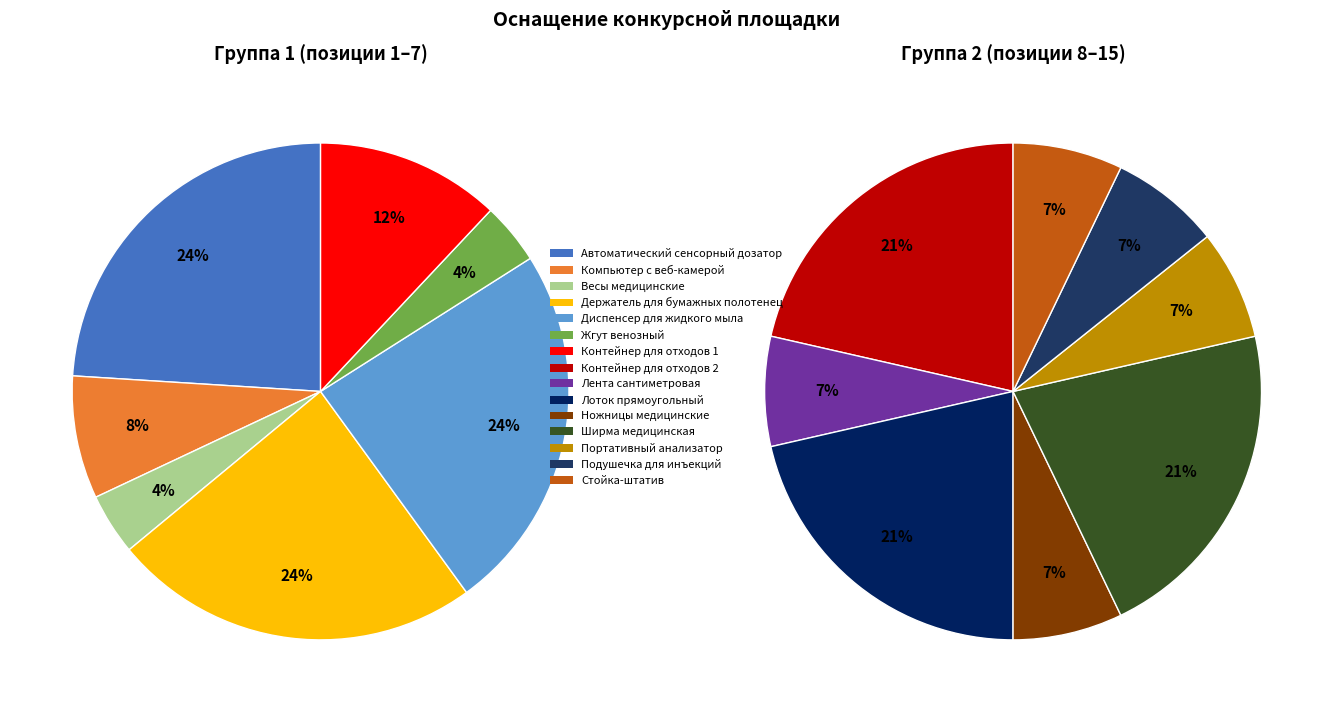

The Лоток прямоугольный slice represents 1% of the pie. True or false?

False